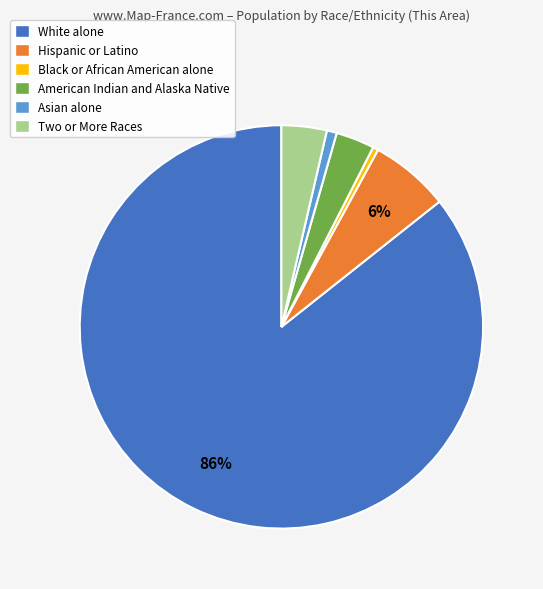

Does any single category account for the majority?

Yes